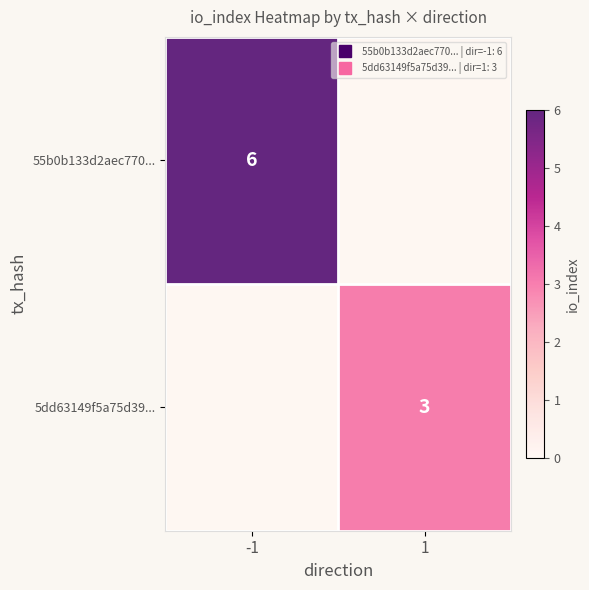

What is the spread (max minus min) of values at -1?

6